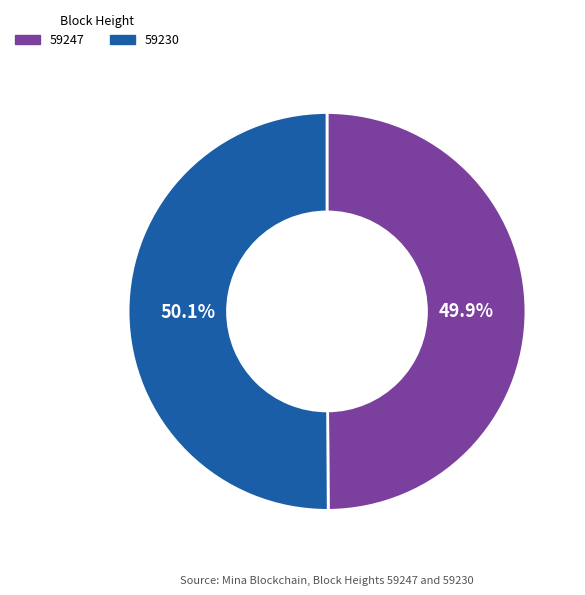

What percentage is NOT represented by 59247?

50.1%